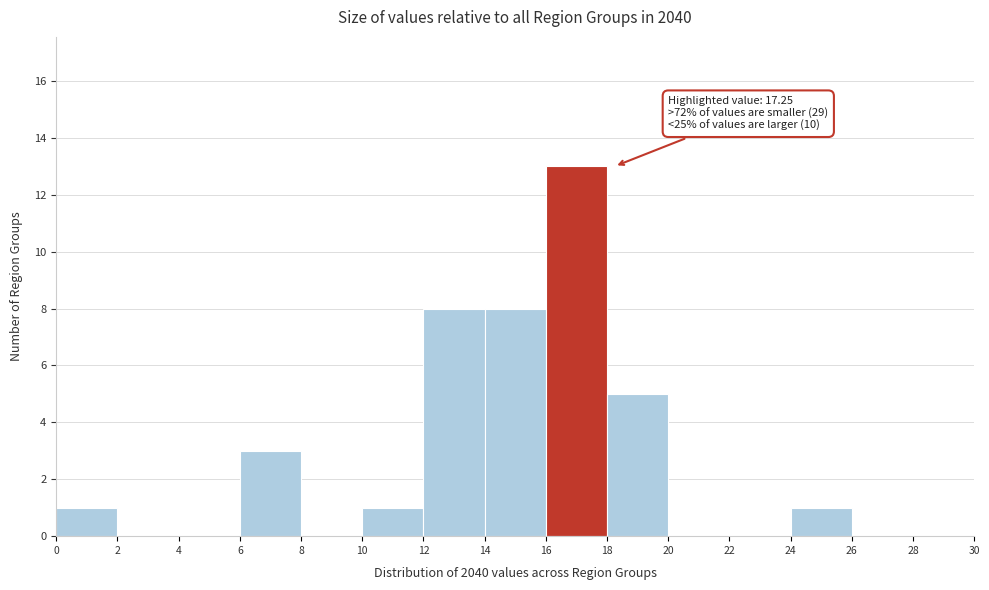

Over which range of the x-axis is the bar tallest?

16 to 18